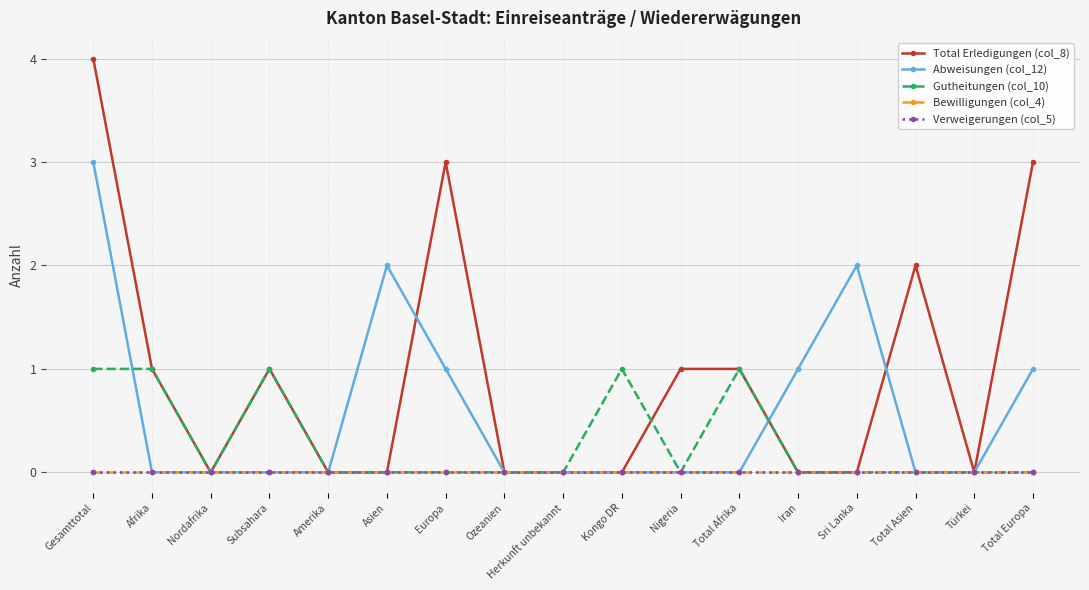

What is the difference between the maximum and minimum values in the Abweisungen (col_12) series?

3